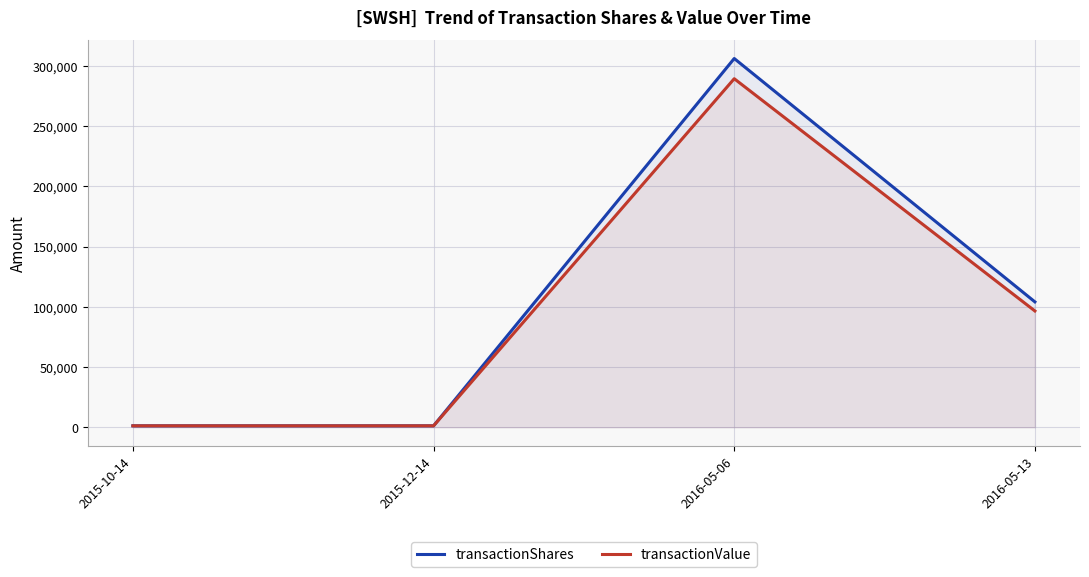

What is the minimum value shown in the chart?

1188